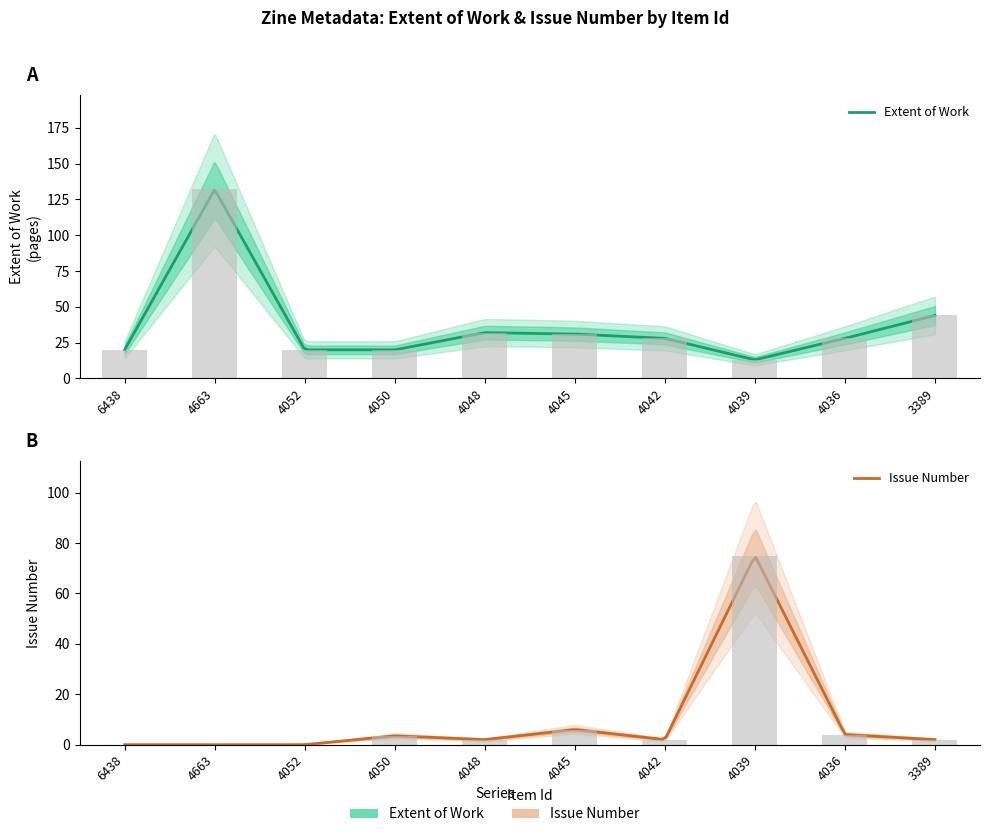

What is the difference between the highest and lowest values at 6438?

20.0